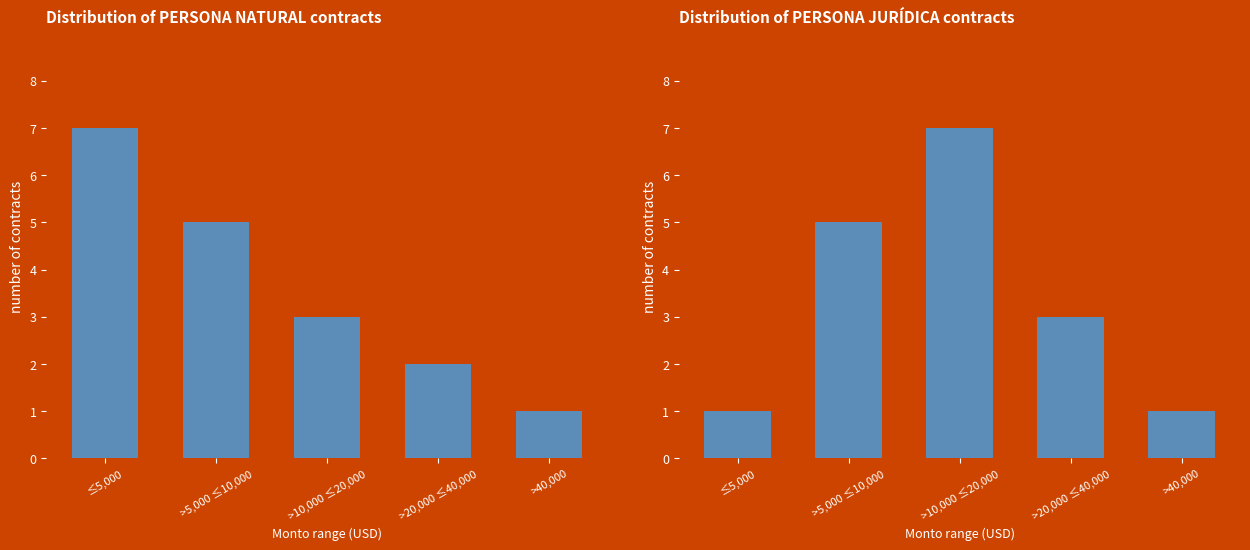

At which label does PERSONA JURÍDICA reach its peak?

>10,000 ≤20,000